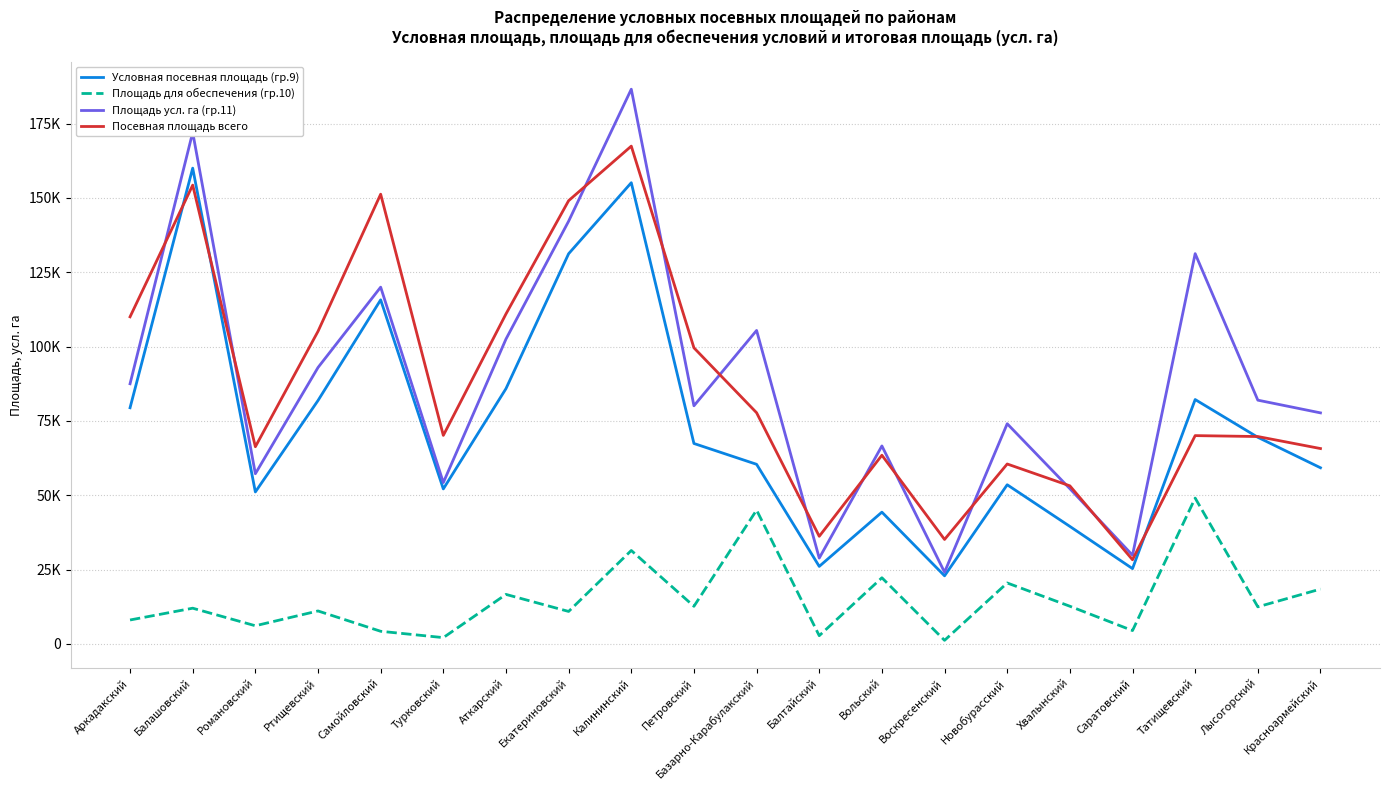

What are all the series names shown in the legend?

Условная посевная площадь (гр.9), Площадь для обеспечения (гр.10), Площадь усл. га (гр.11), Посевная площадь всего